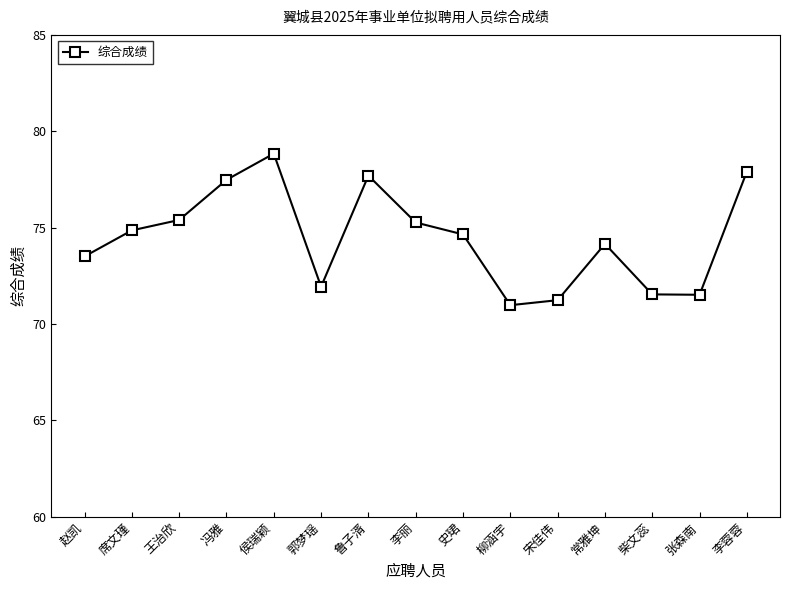

What is the change in value from 张森南 to 李蓉蓉?

+6.4